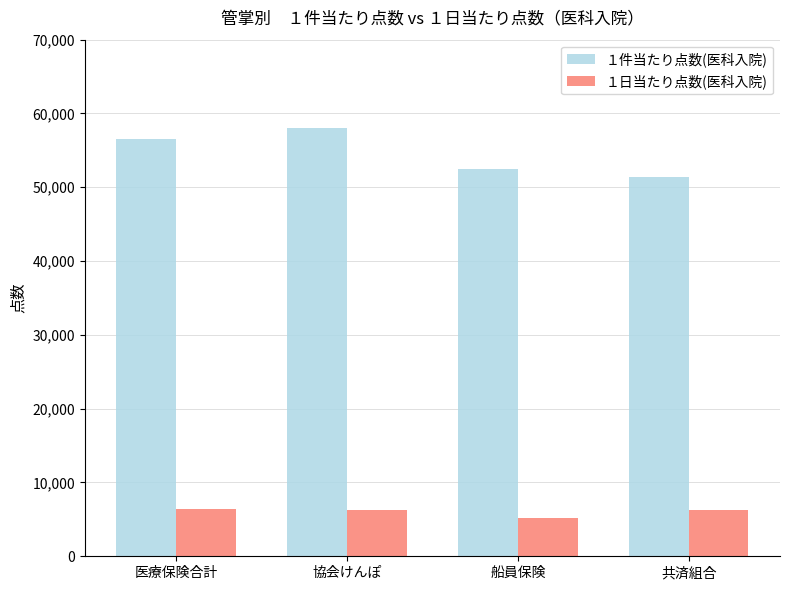

What is the spread (max minus min) of values at 船員保険?

47296.2